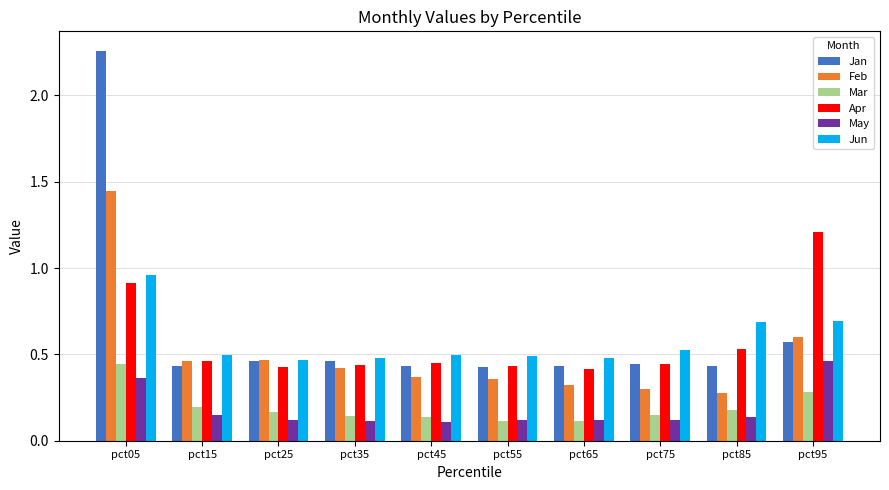

At how many categories does at least one series exceed 0?

10